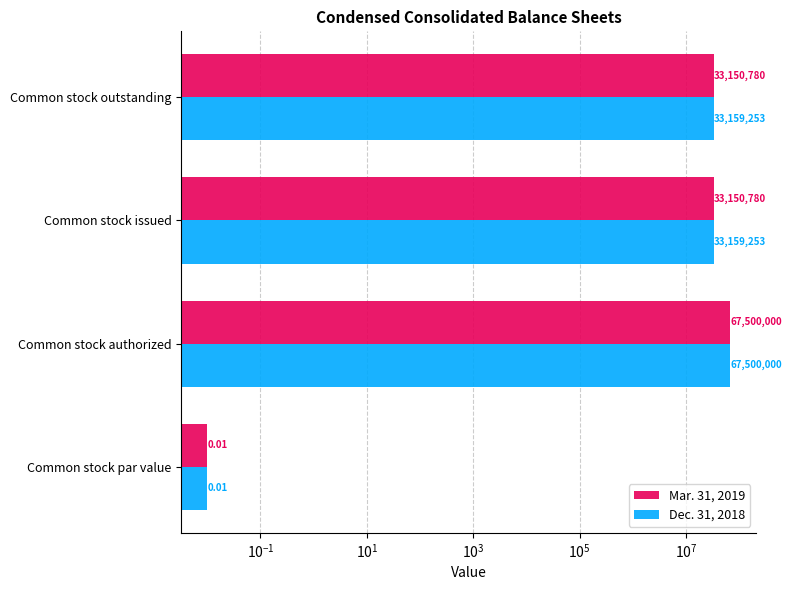

Reading left to right, list all the values displayed in this chart.

Mar. 31, 2019: 0.0	67500000.0	33150780.0	33150780.0
Dec. 31, 2018: 0.0	67500000.0	33159253.0	33159253.0